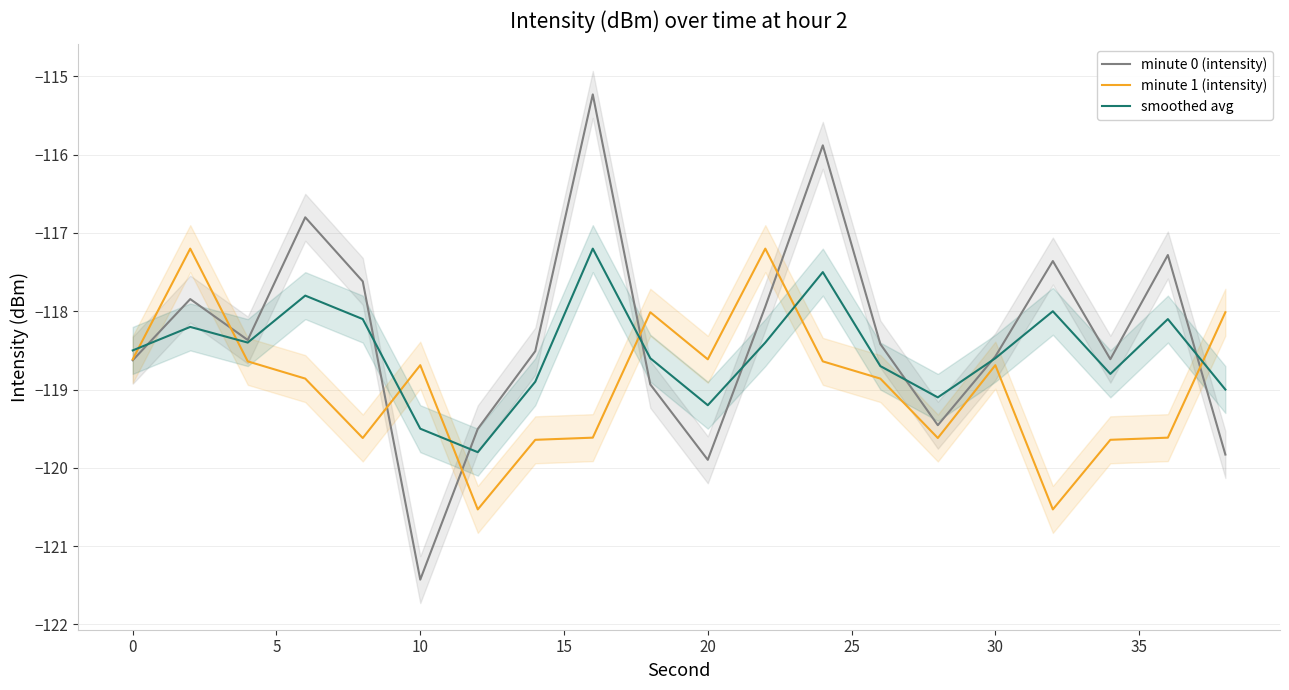

At how many categories does at least one series exceed -118?

8